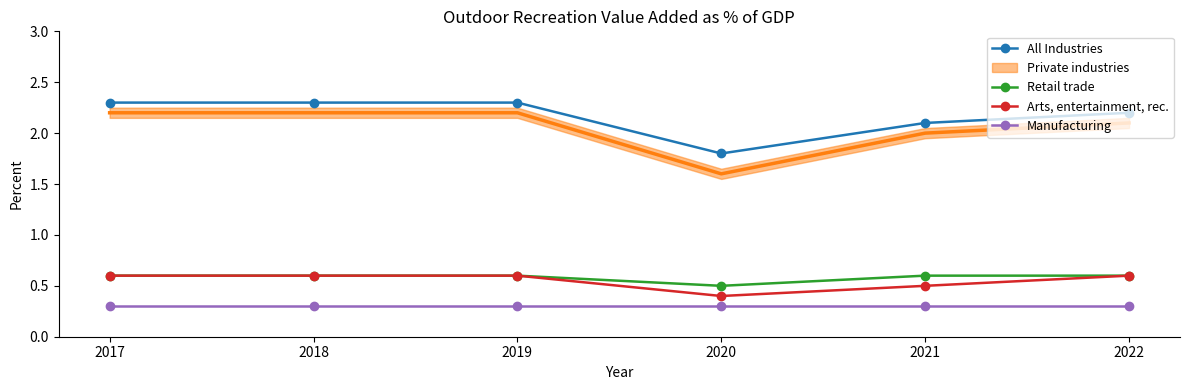

The Retail trade series shows 0.6 at 2017. True or false?

True